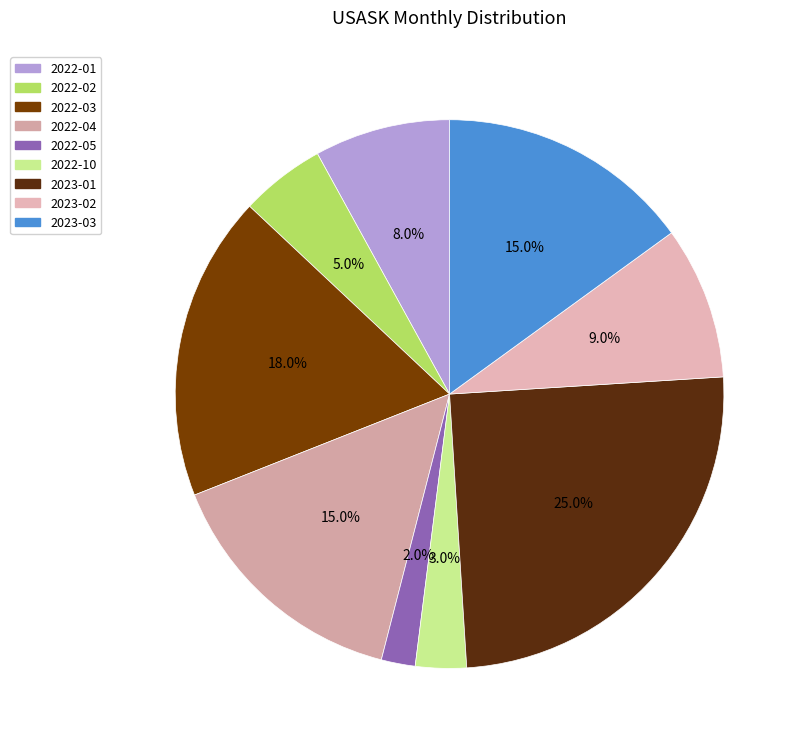

To the nearest percent, what is the difference between the 2022-10 and 2022-04 slice percentages?

12%